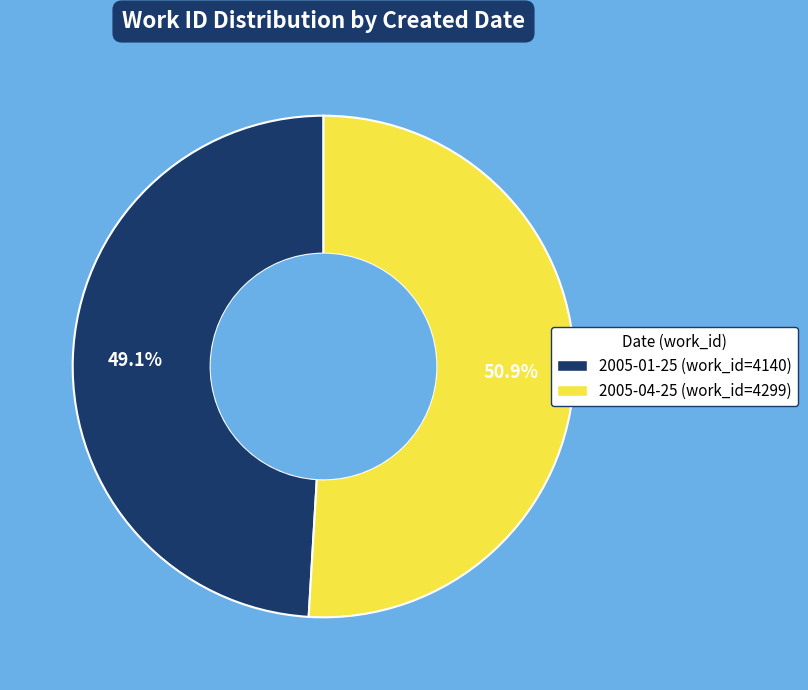

What percentage is the 2005-01-25 slice, to the nearest percent?

49%